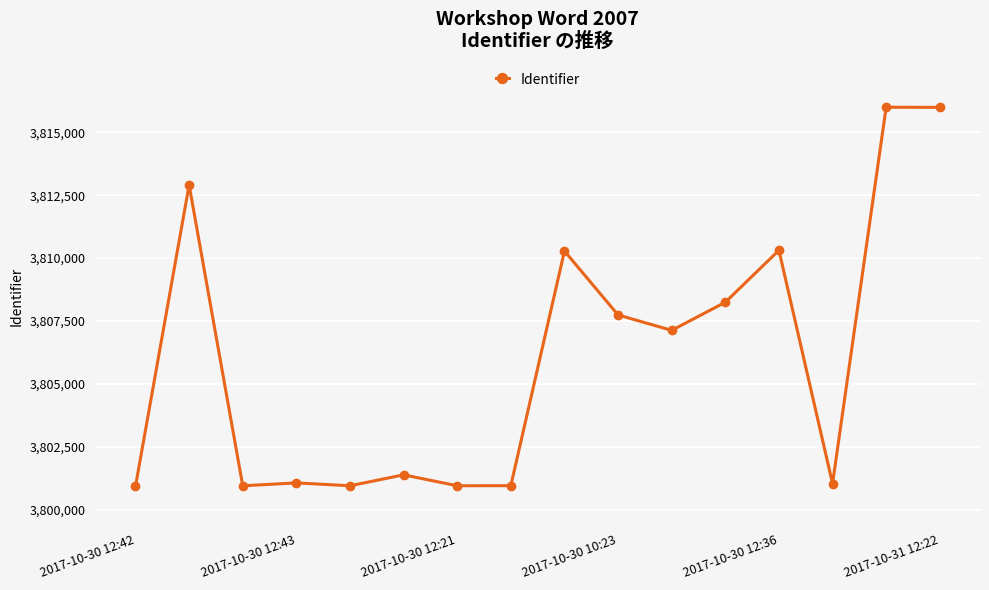

True or false: the data has more than 2 interior local peaks.

True